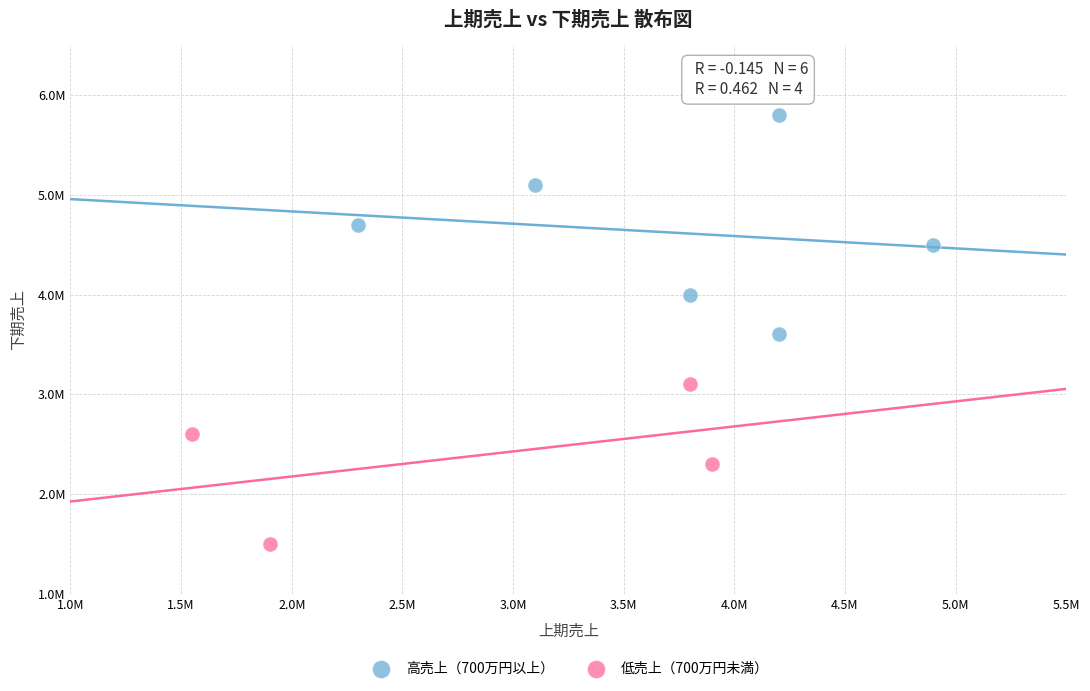

What are all the series names shown in the legend?

高売上（700万円以上）, 低売上（700万円未満）